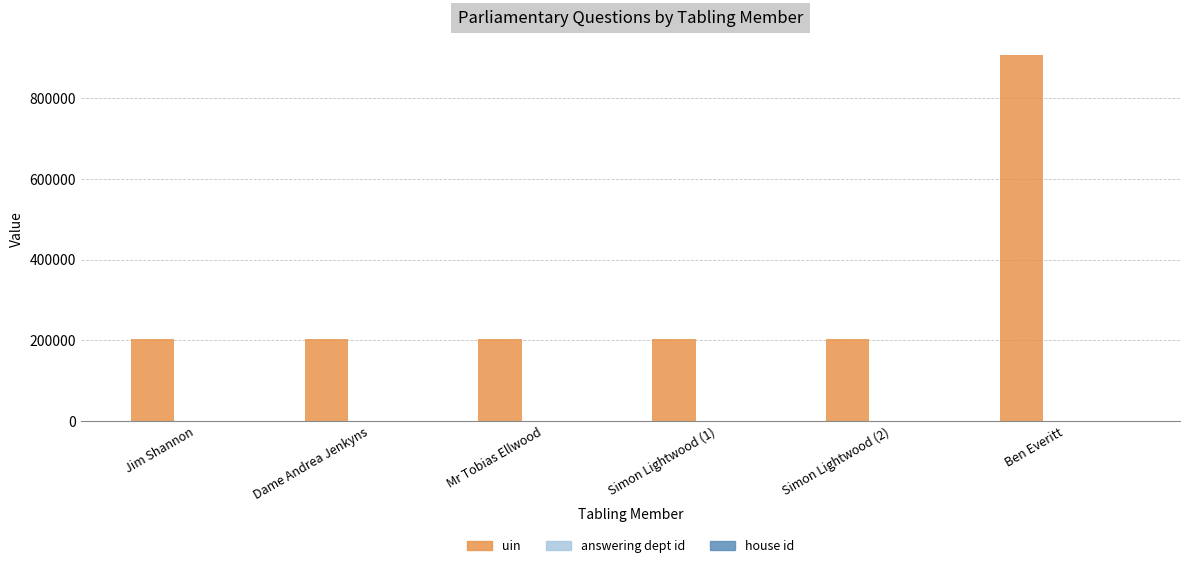

How many categories are shown in the chart?

6